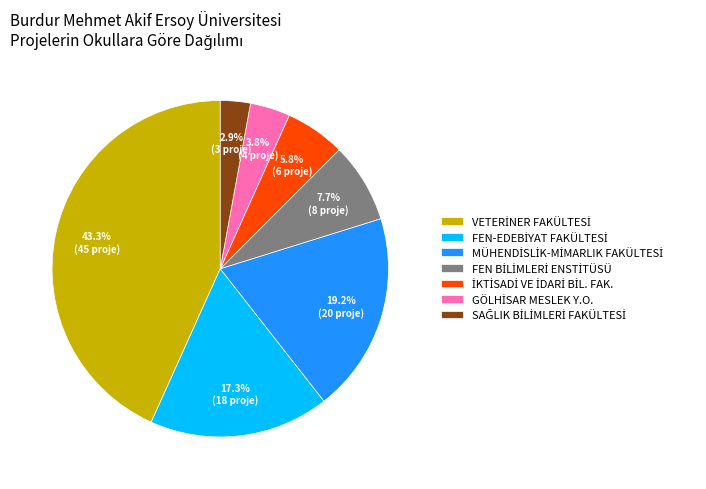

How many slices are in this pie chart?

7